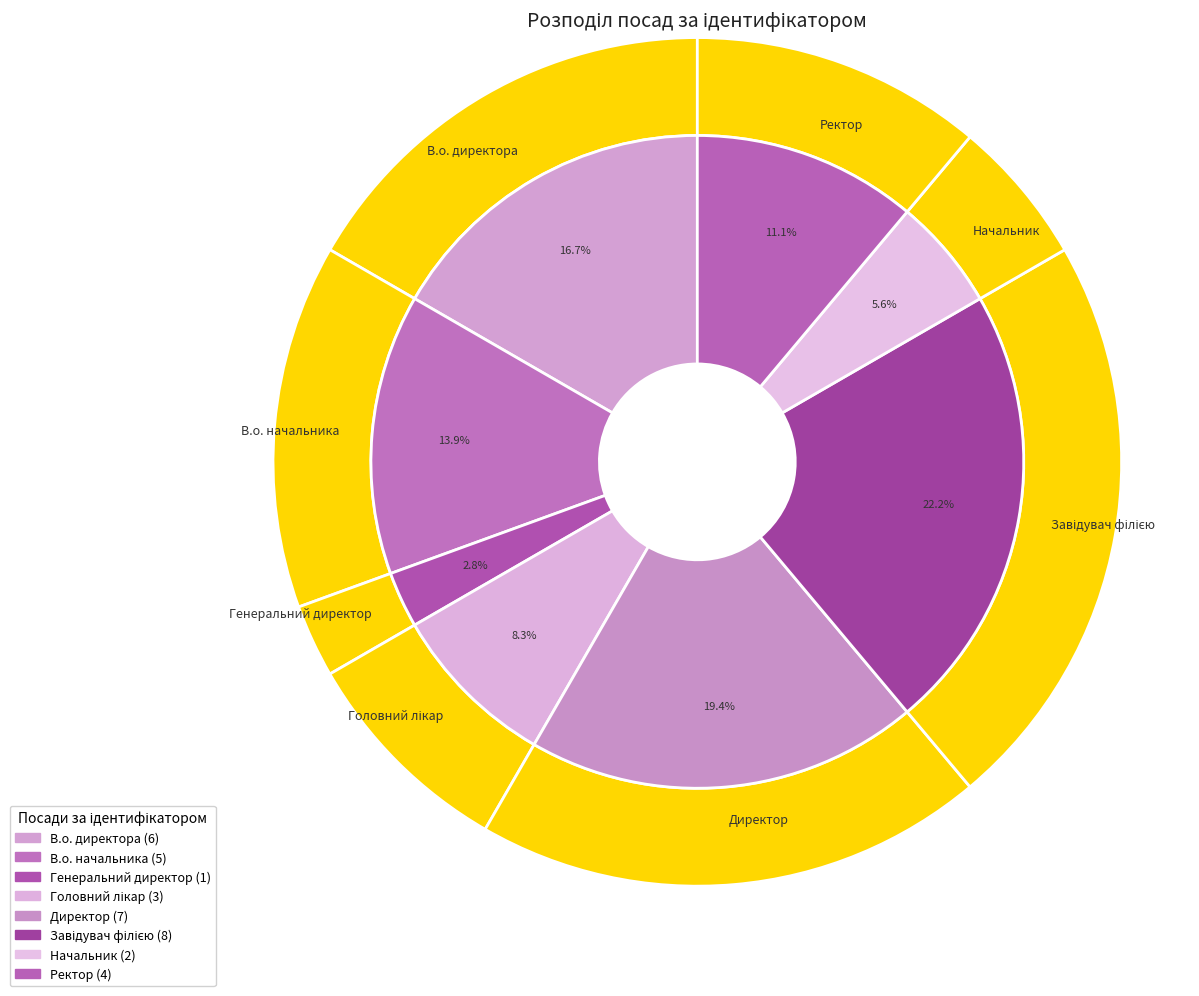

Does any single category account for the majority?

No